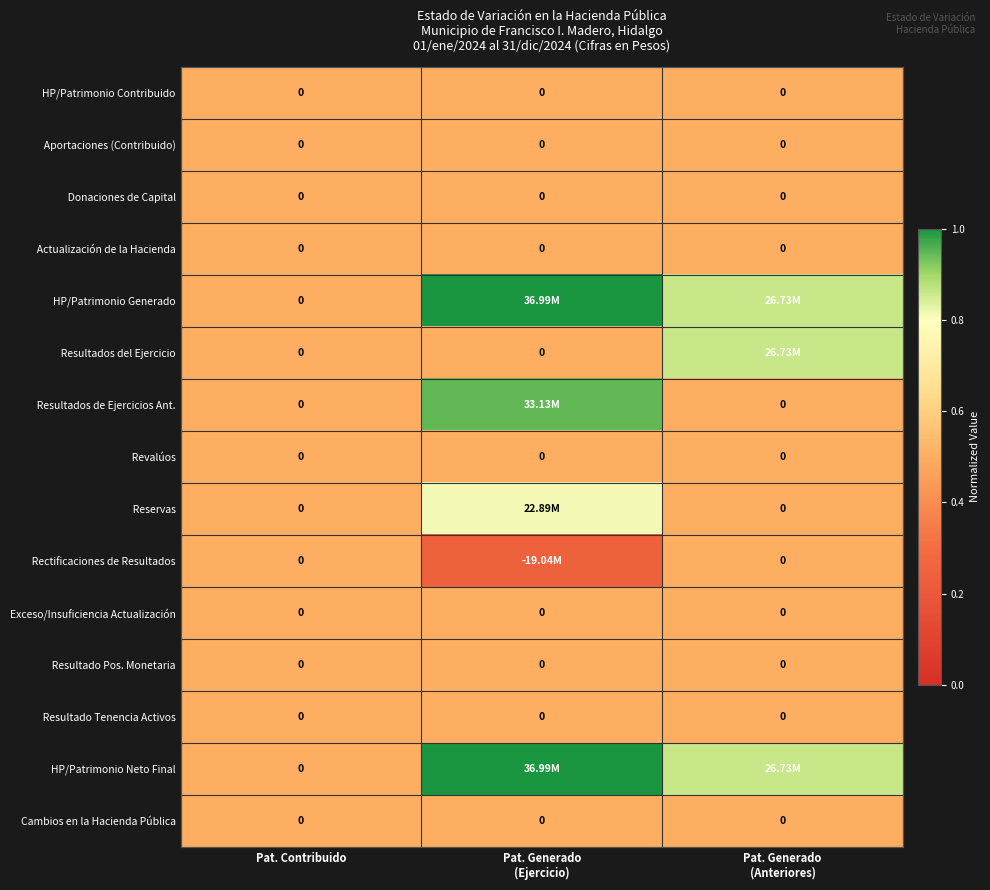

Which label corresponds to the largest value in the chart?

Pat. Generado
(Ejercicio)